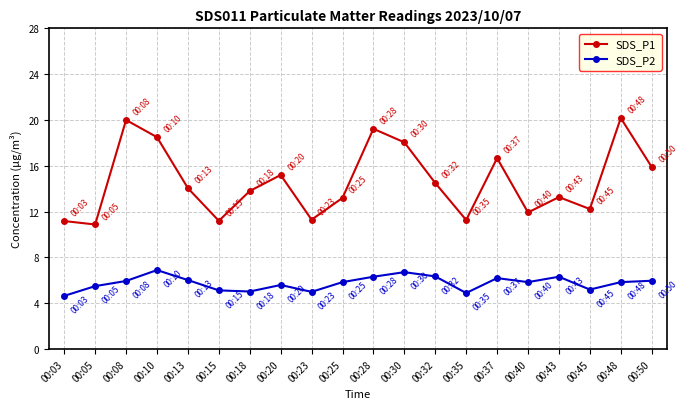

Which series has the widest spread of values?

SDS_P1